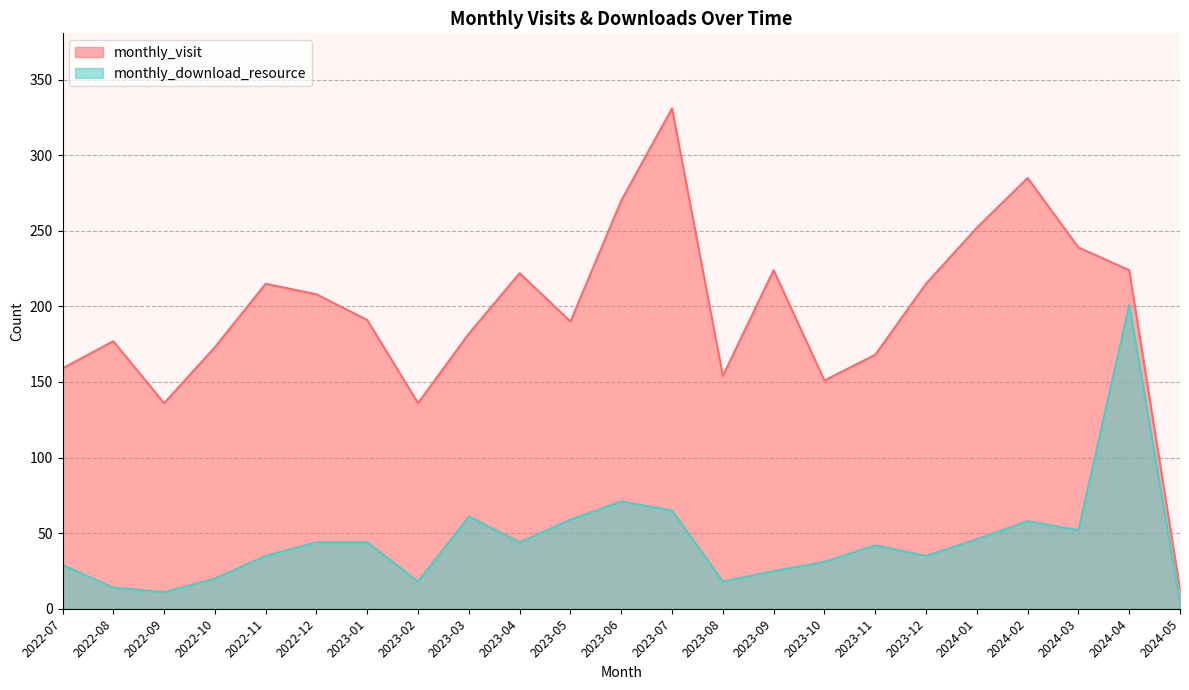

What value does the monthly_visit series have at 2022-09, to the nearest 10?

140